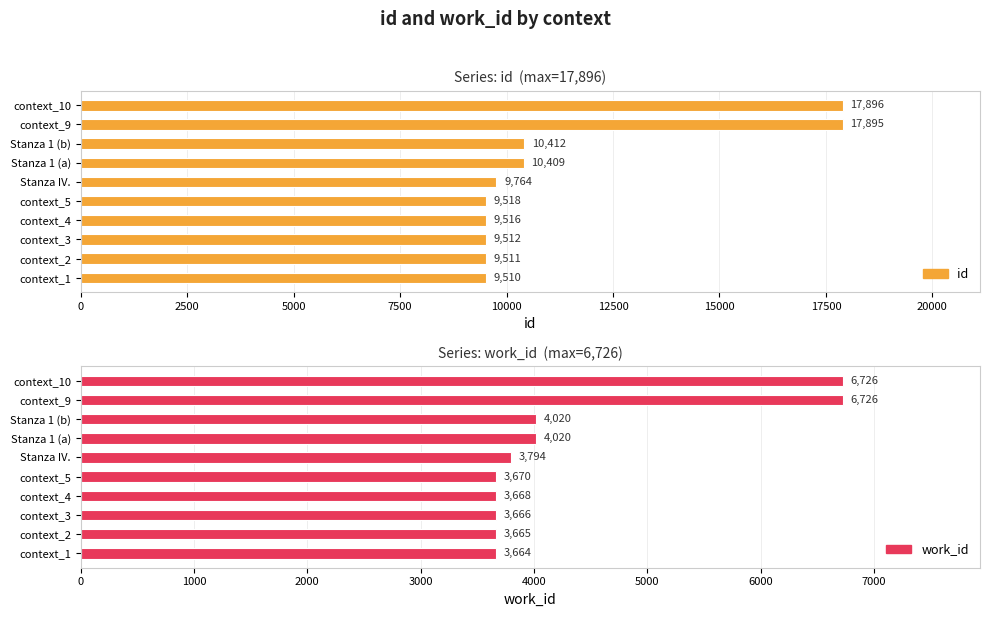

What is the minimum value shown in the chart?

3664